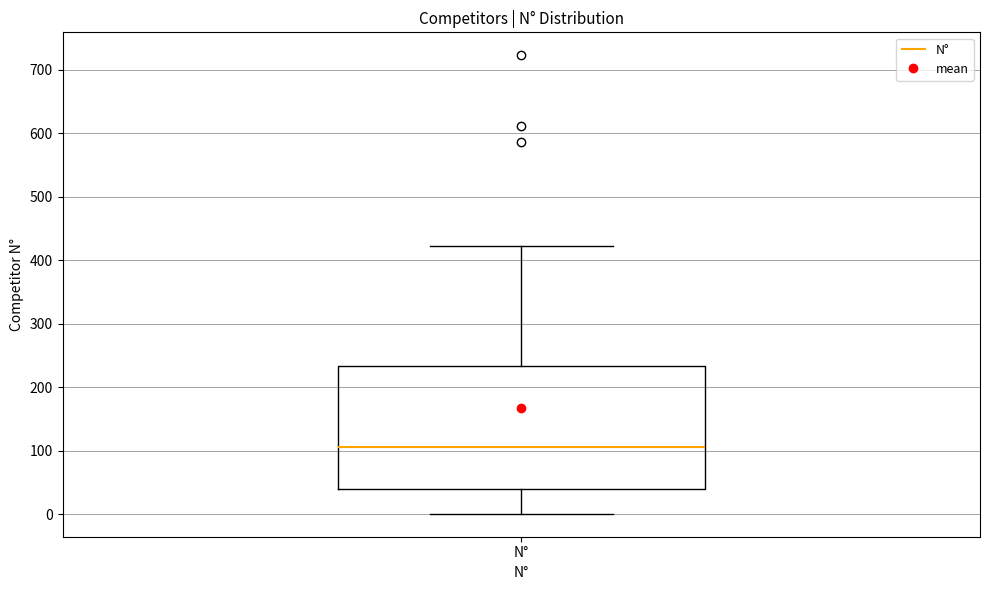

Read this box plot against the y-axis: the position of the median line, the range covered by the box, and the ends of both whiskers. The values are not printed on the chart, so give them approximately, as read against the axis.

median 110, box 40 to 230, whiskers 0 to 420